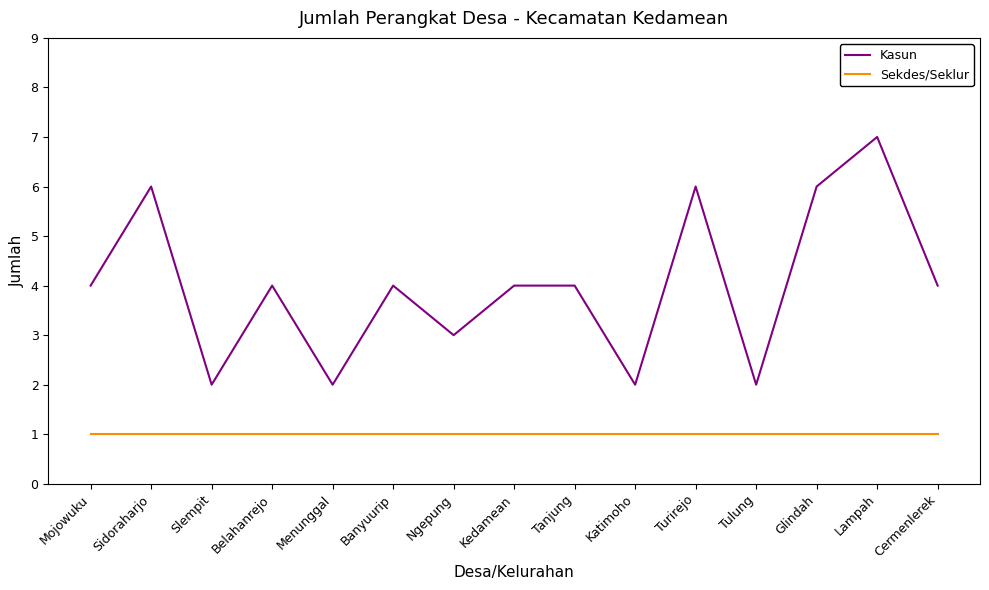

Is the value of Kasun at Lampah greater than the value of Sekdes/Seklur at Kedamean?

Yes